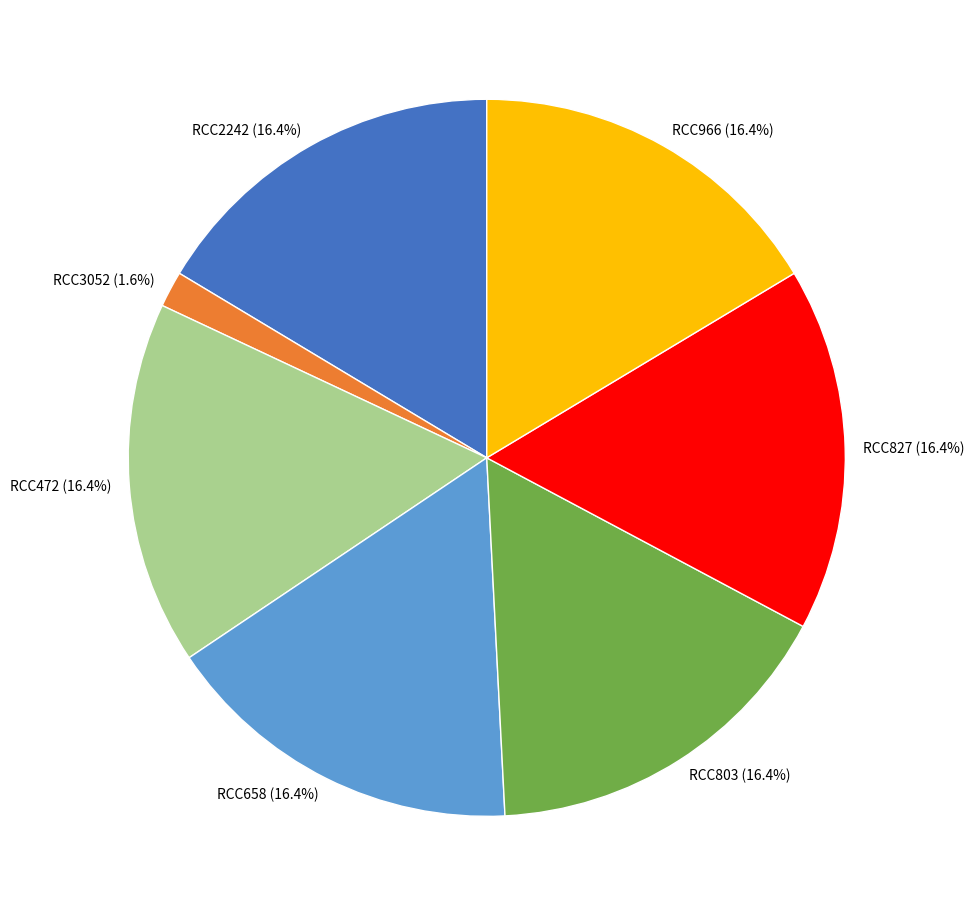

How many segments does this pie chart have?

7